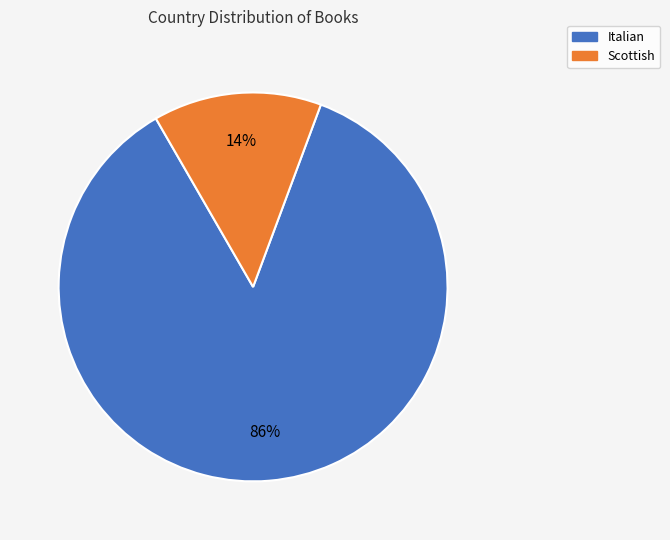

Which category has the biggest portion of the pie?

Italian